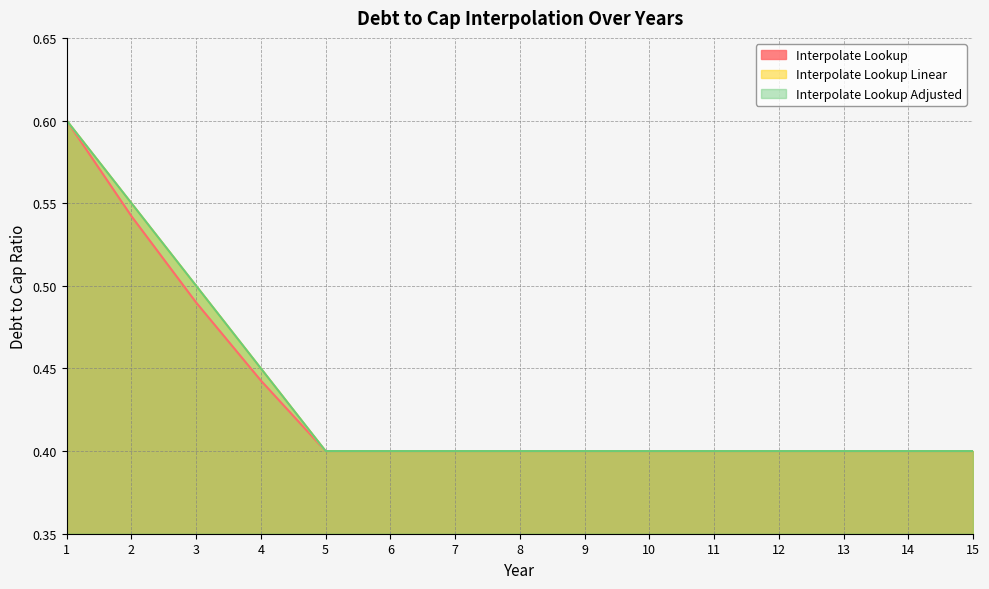

At which category does the chart reach its minimum across all series?

5